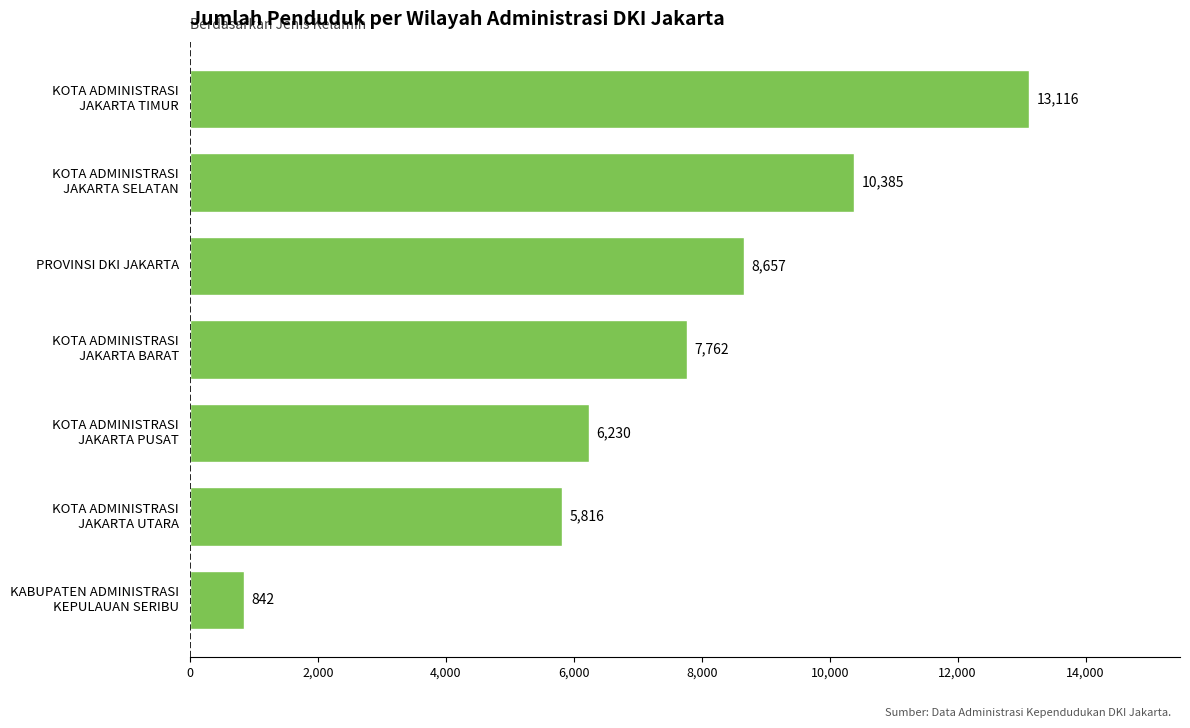

Reading bottom to top, extract all data points from this chart.

842	5816	6230	7762	8657	10385	13116